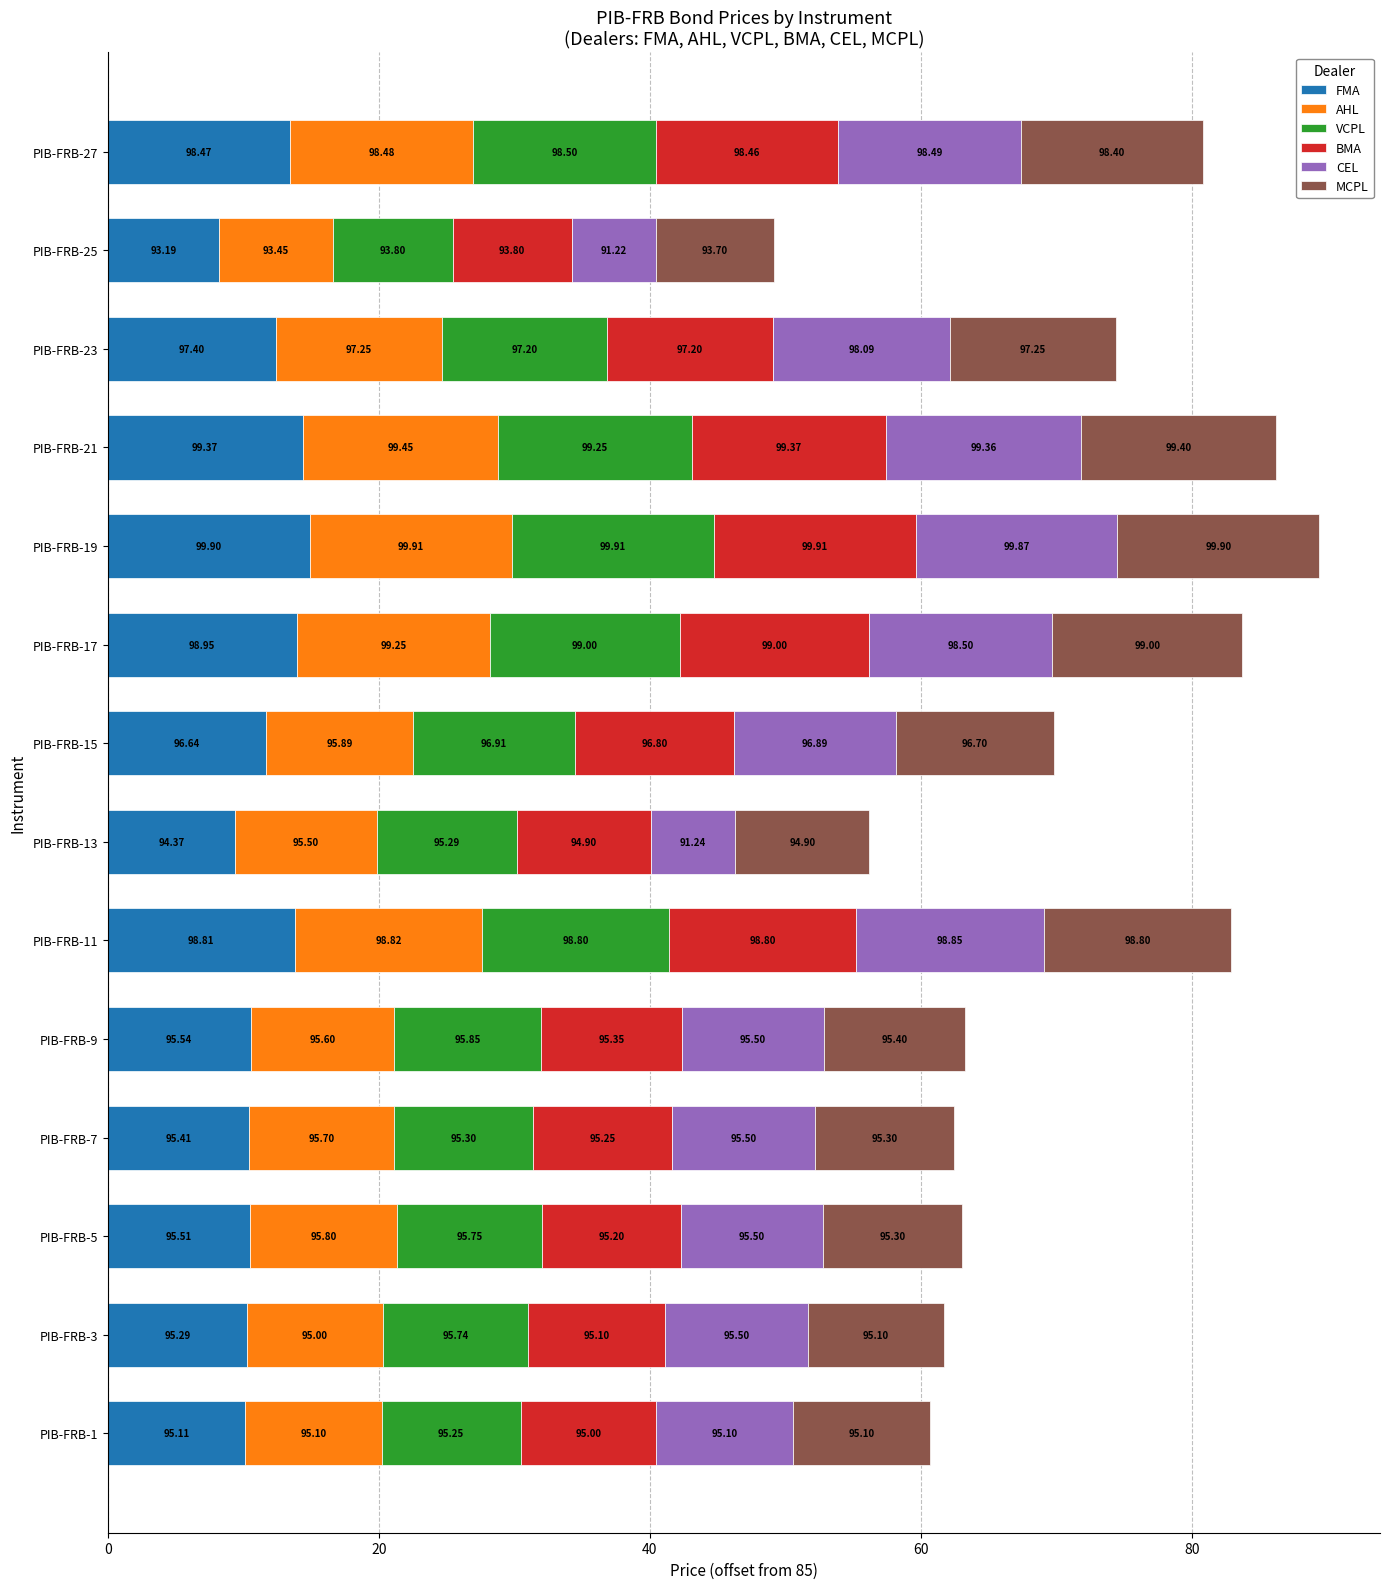

Rank the series by their maximum value, from lowest to highest.

CEL, FMA, MCPL, AHL, VCPL, BMA